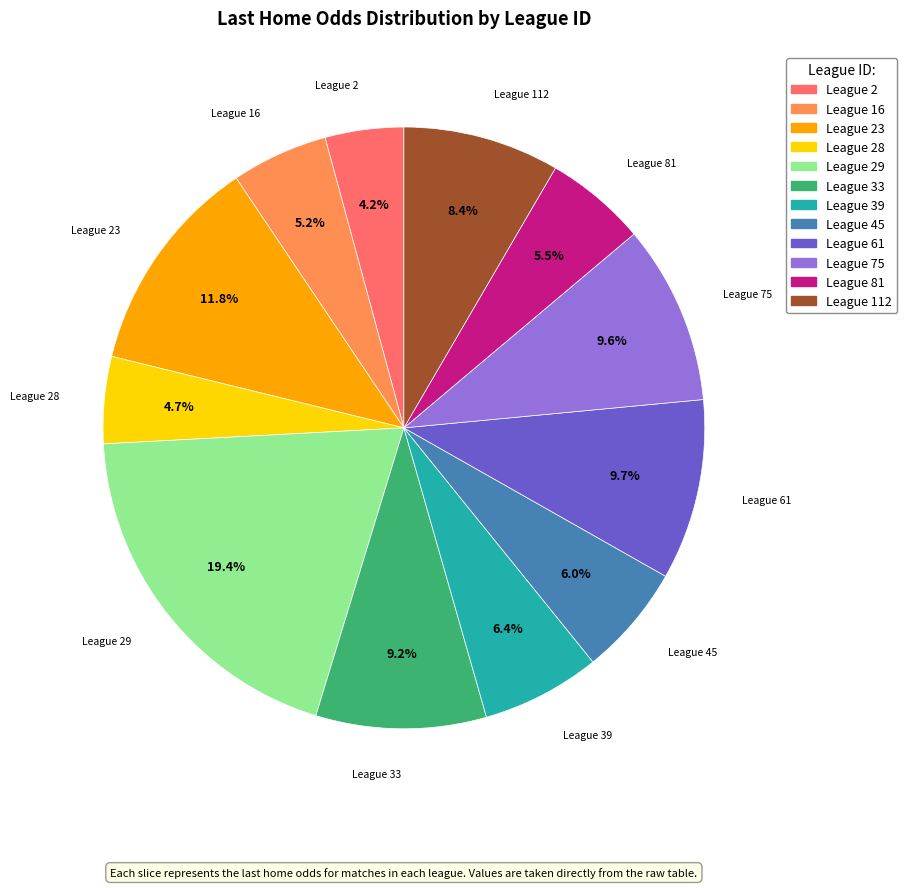

Between League 28 and League 61, which is larger?

League 61